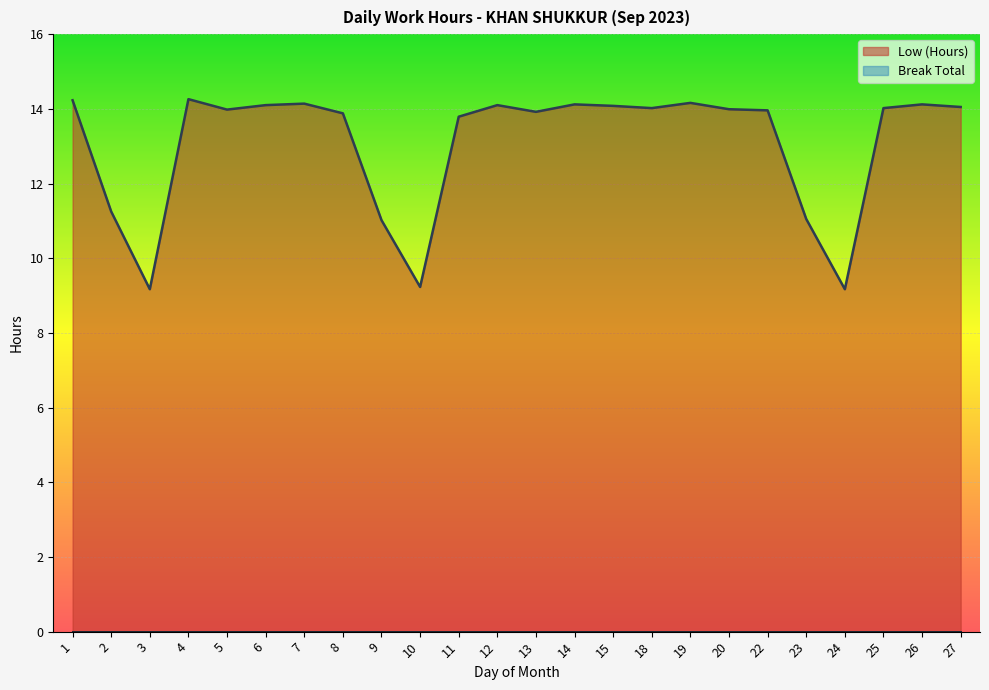

Approximately how many times larger is the value at 7 compared to 9?

1.3